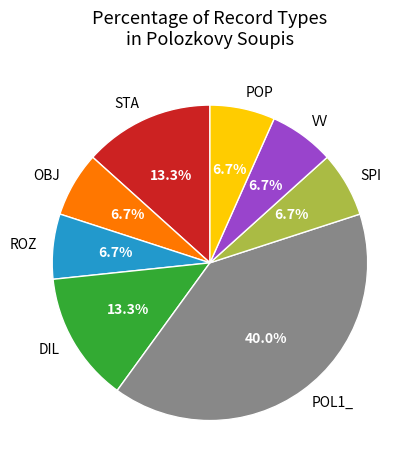

Count the number of slices in the pie.

8